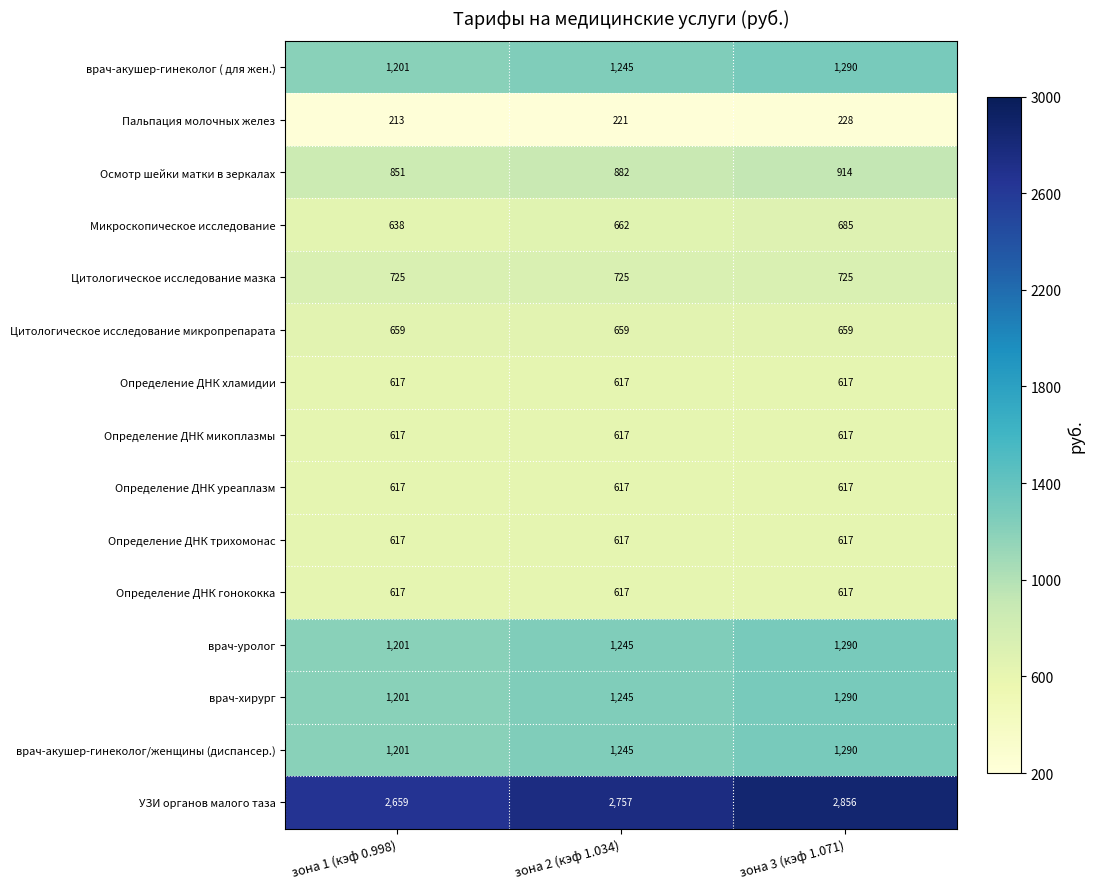

What is the minimum value shown in the chart?

213